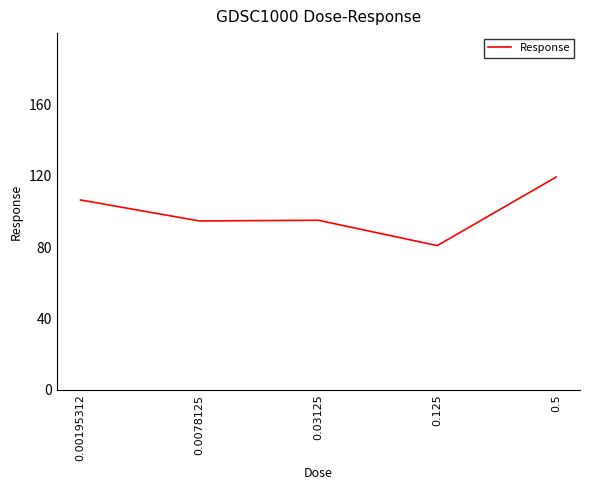

The chart shows a value of 49.2 at 0.5. True or false?

False